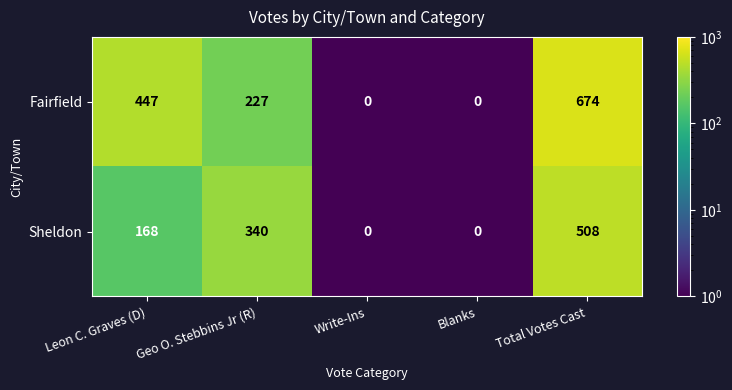

The Sheldon series shows 340 at Geo O. Stebbins Jr (R). True or false?

True